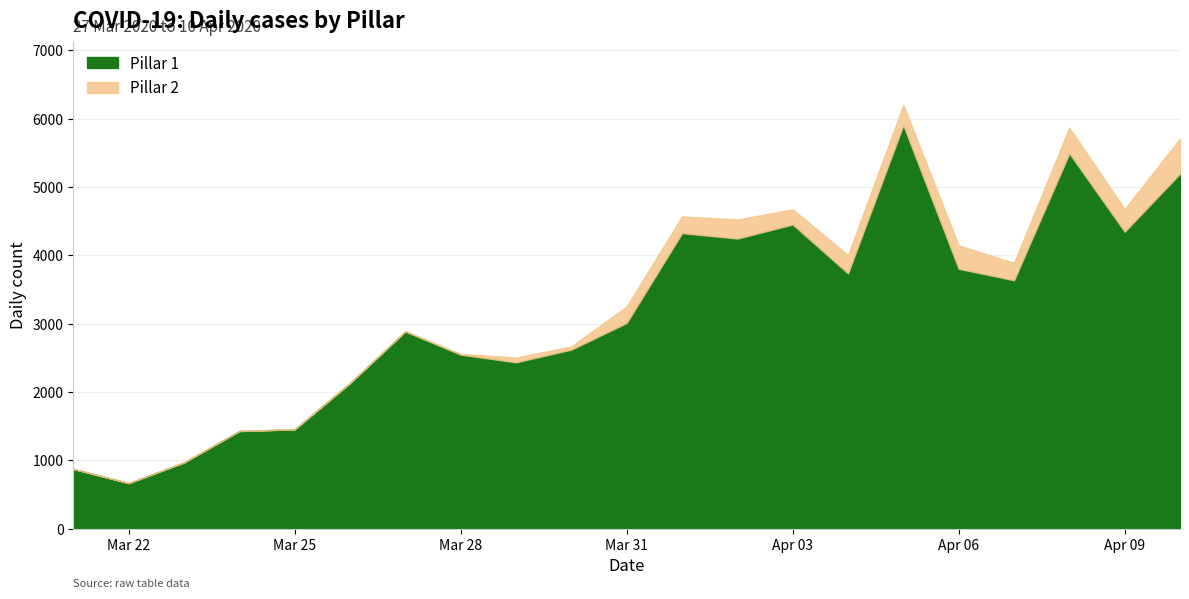

What value does the Pillar 1 series have at 2020-03-31, to the nearest 100?

3000